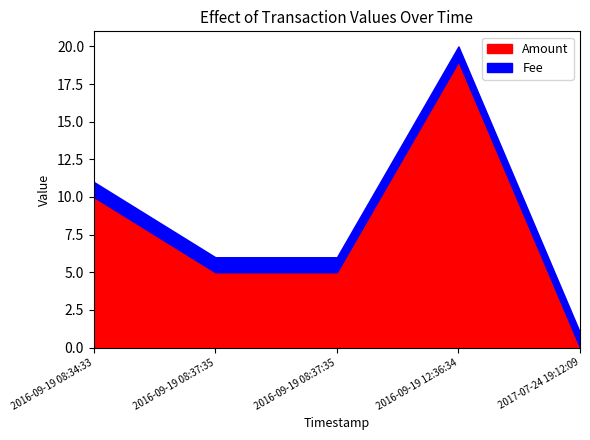

What is the sum of the Amount values at 2016-09-19 08:37:35 and 2016-09-19 12:36:34?

24